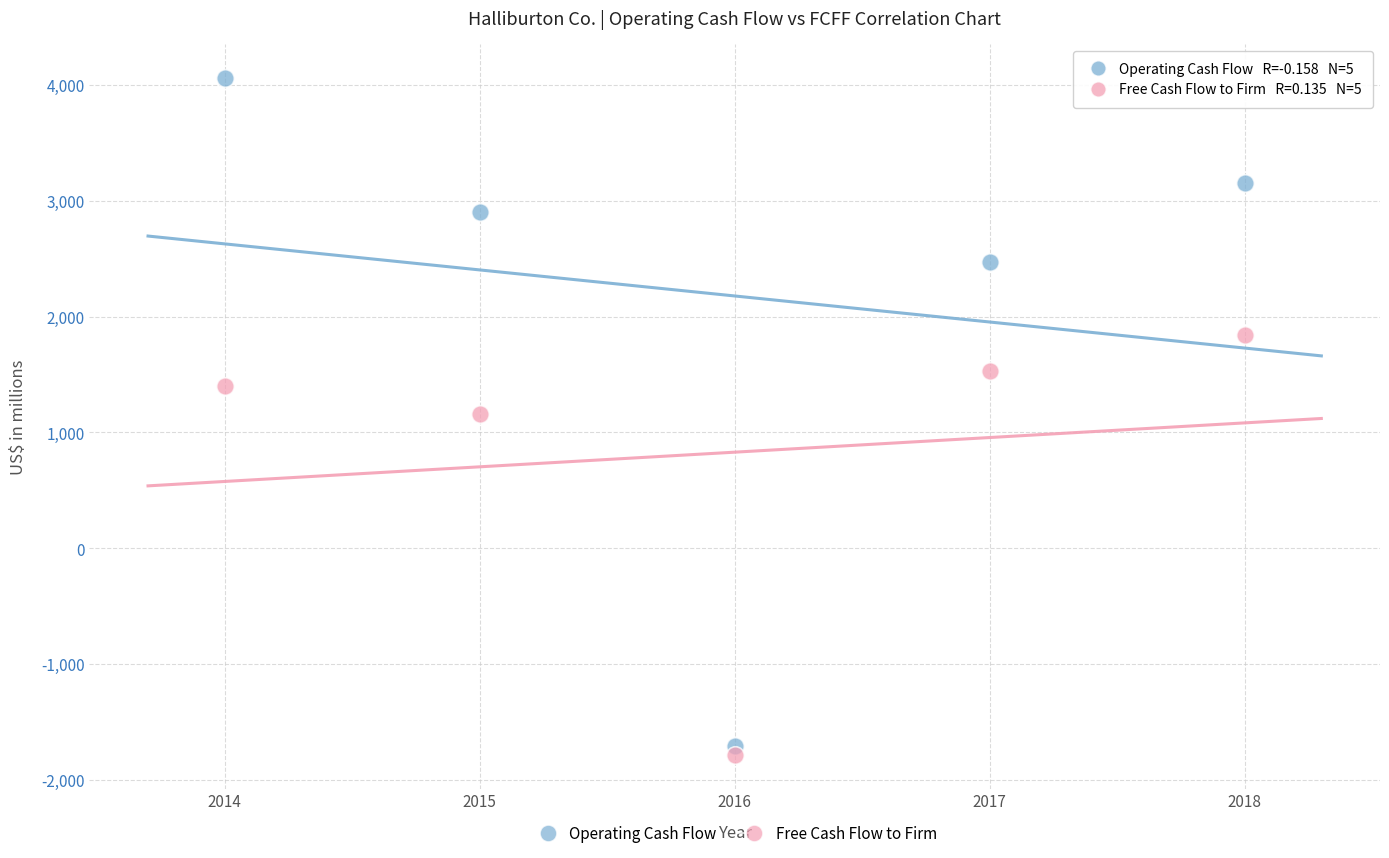

Which series reaches the maximum Y coordinate?

Operating Cash Flow